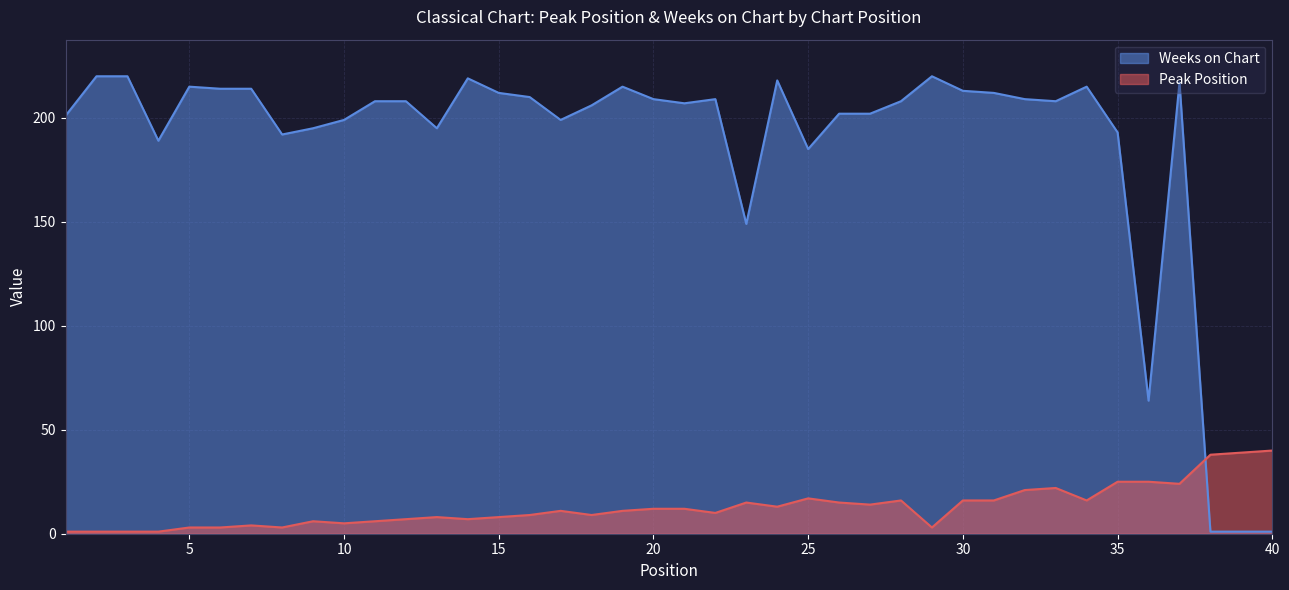

What is the sum of all Weeks on Chart values?

7474